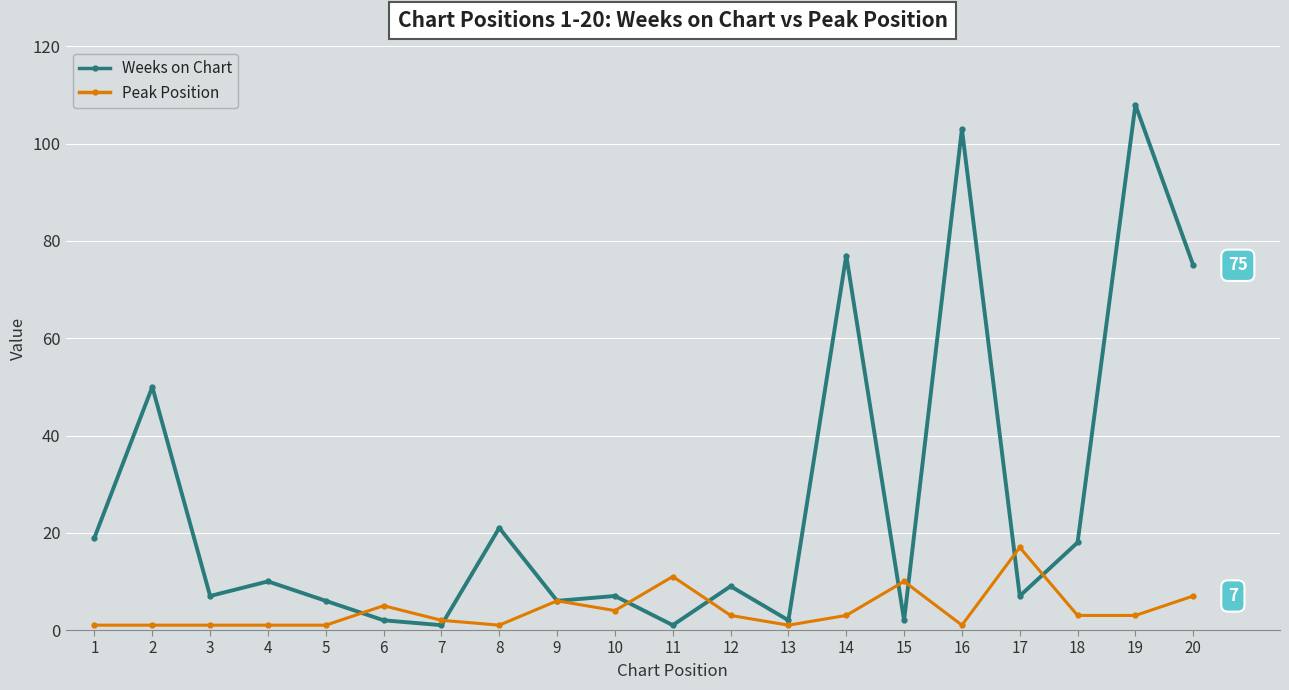

What is the value of the Peak Position point at the 4th from the left?

1